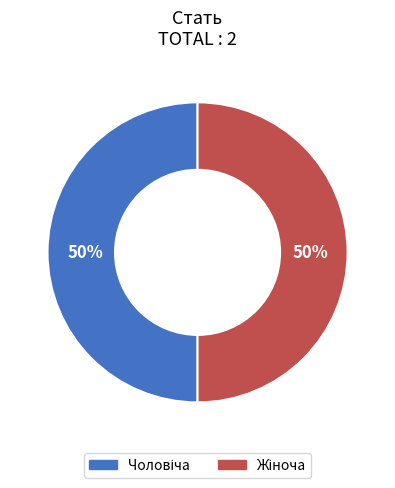

To the nearest percent, what is the average slice percentage?

50%